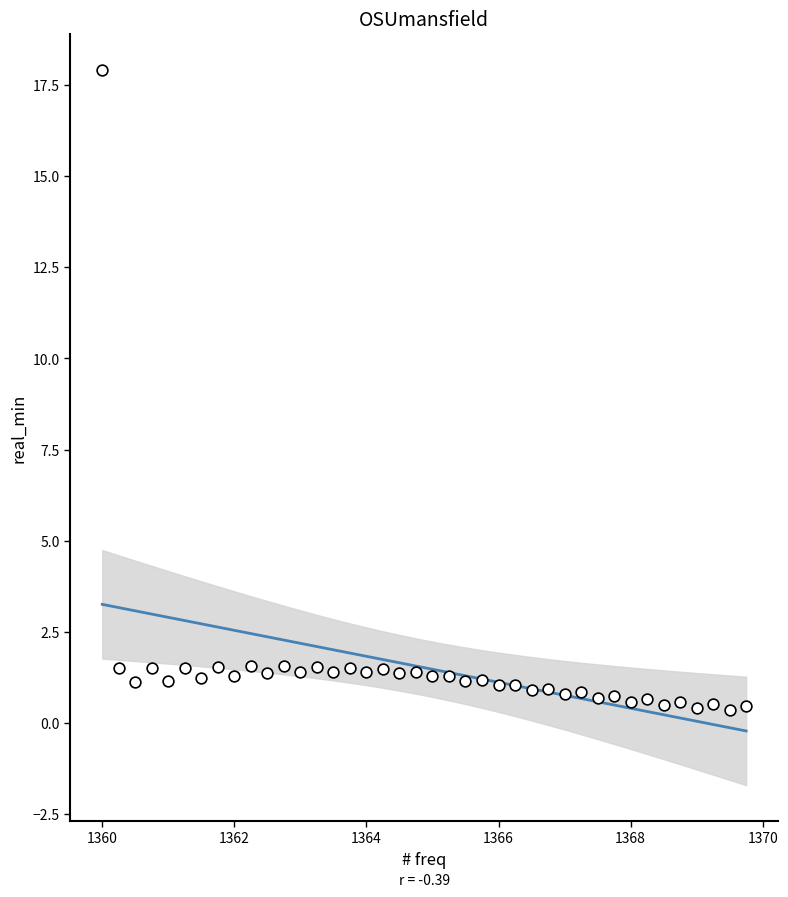

What is the range of X values (max minus min)?

9.8